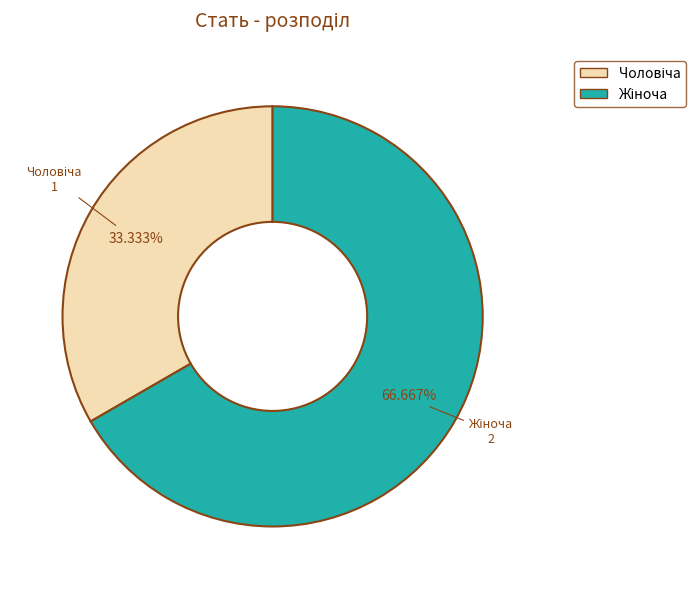

How many segments does this pie chart have?

2